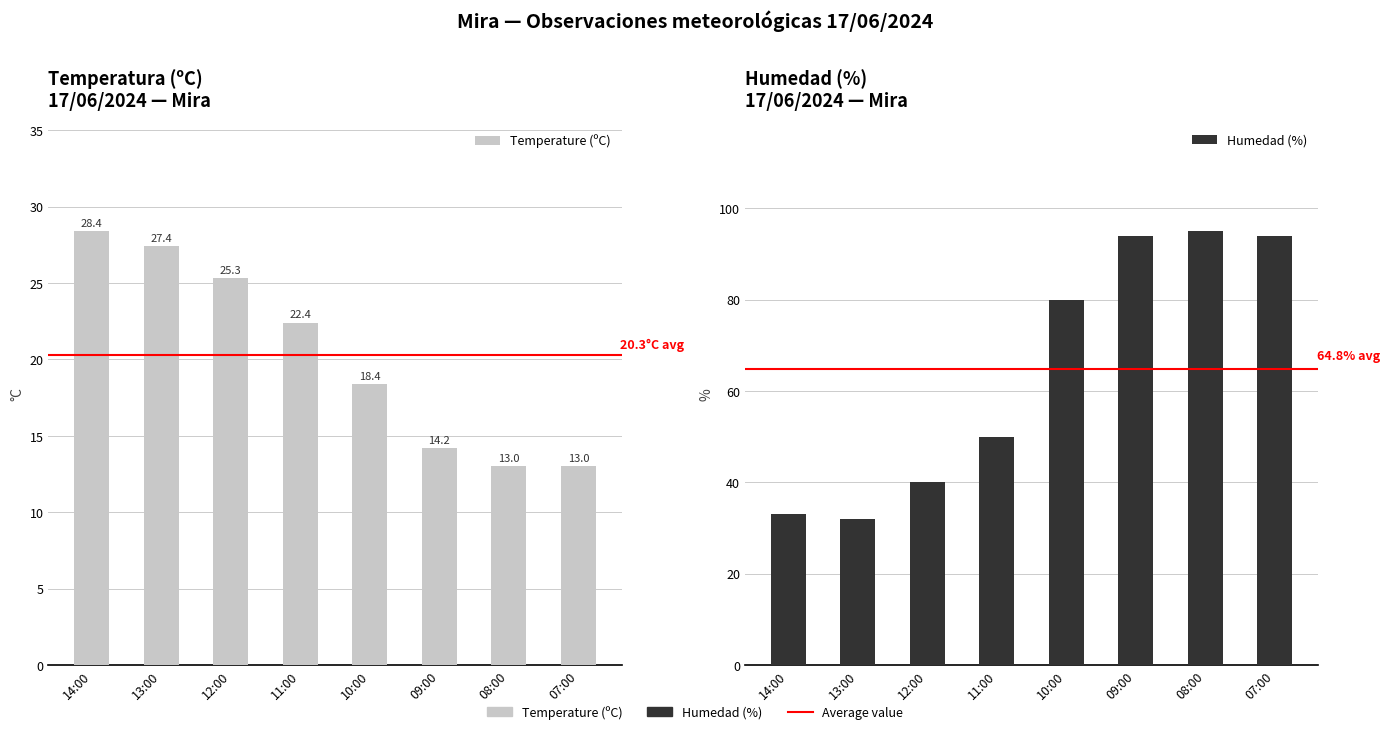

Is the value of Temperature (ºC) at 13:00 greater than the value of Humedad (%) at 08:00?

No